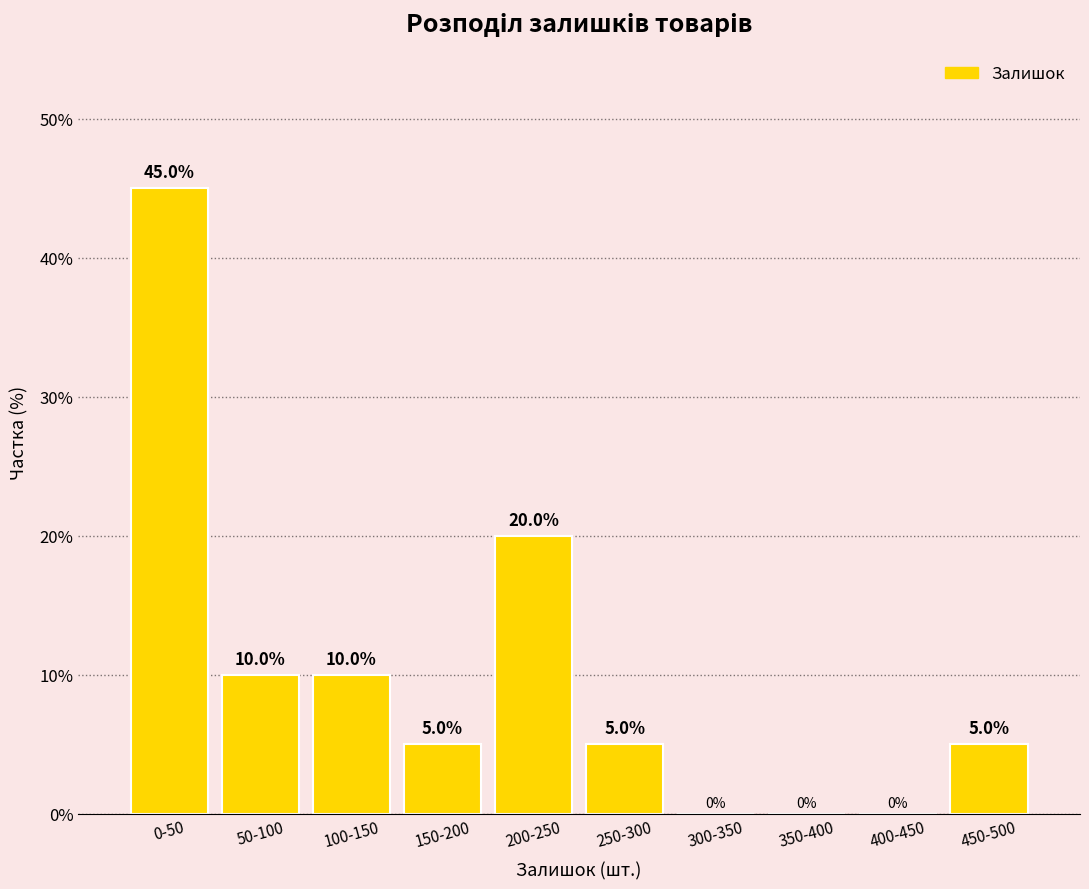

Reading left to right, what are all the values shown in this chart?

0-50=45	50-100=10	100-150=10	150-200=5	200-250=20	250-300=5	300-350=0	350-400=0	400-450=0	450-500=5